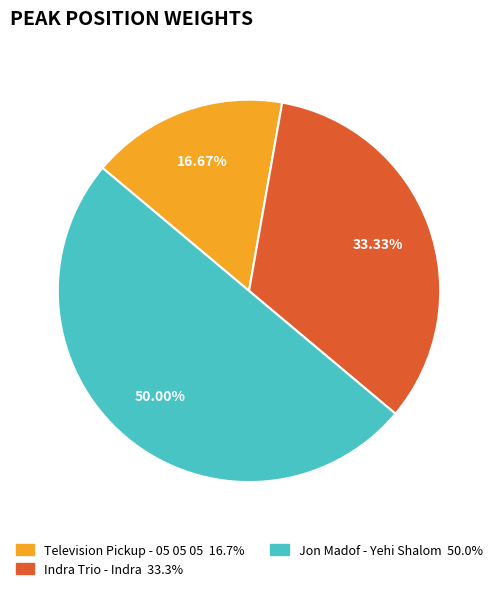

How many segments does this pie chart have?

3